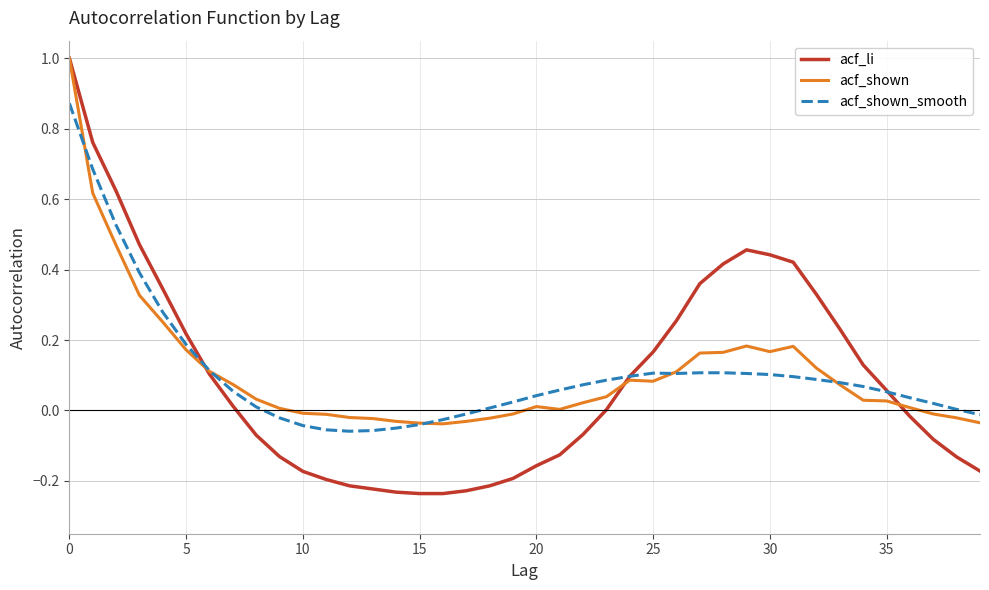

Which series has the largest range (max minus min)?

acf_li